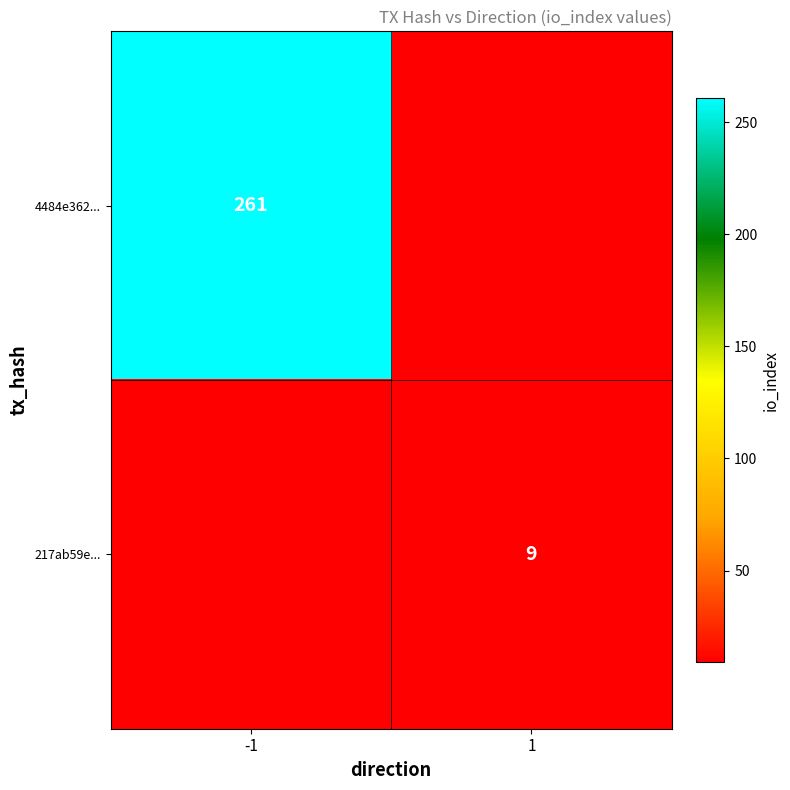

At how many categories does at least one series exceed 260?

1